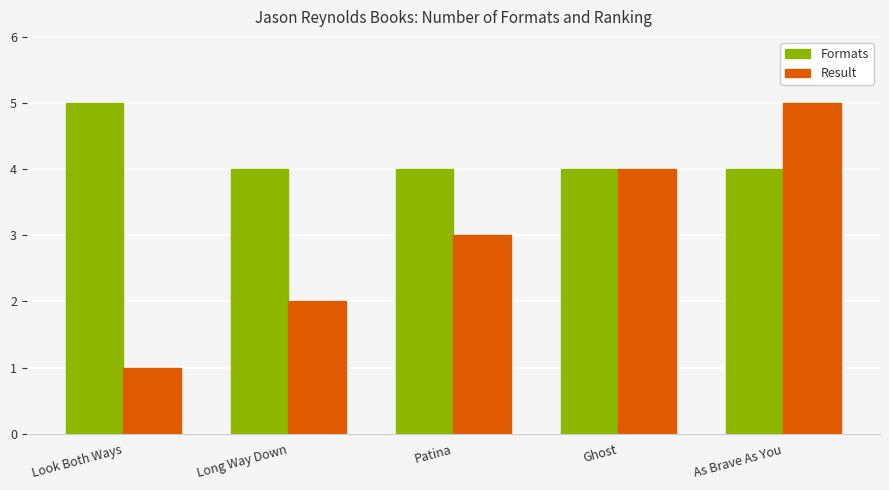

What is the sum of all Formats values?

21